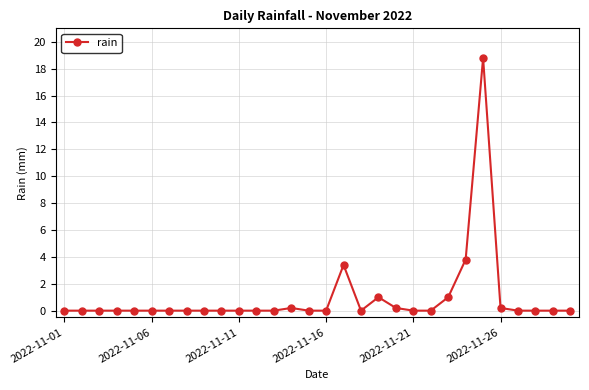

True or false: there are more than 1 points higher than both neighbors.

True